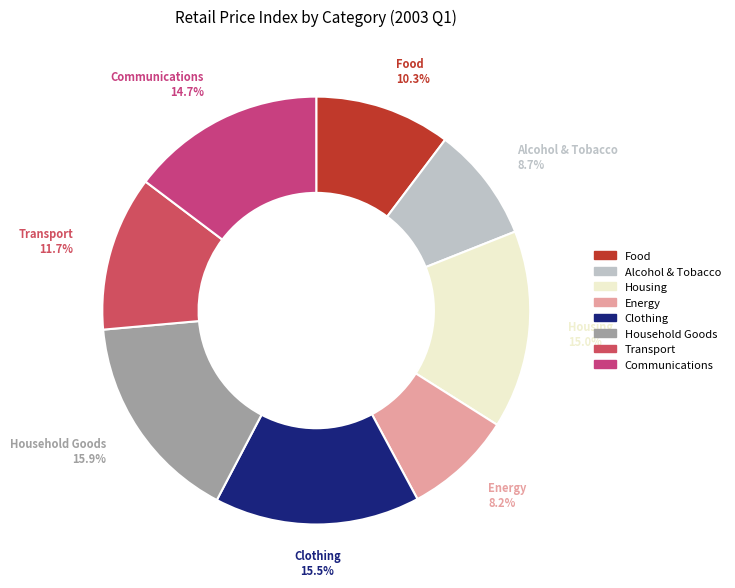

What is the smallest slice in the pie chart?

Energy